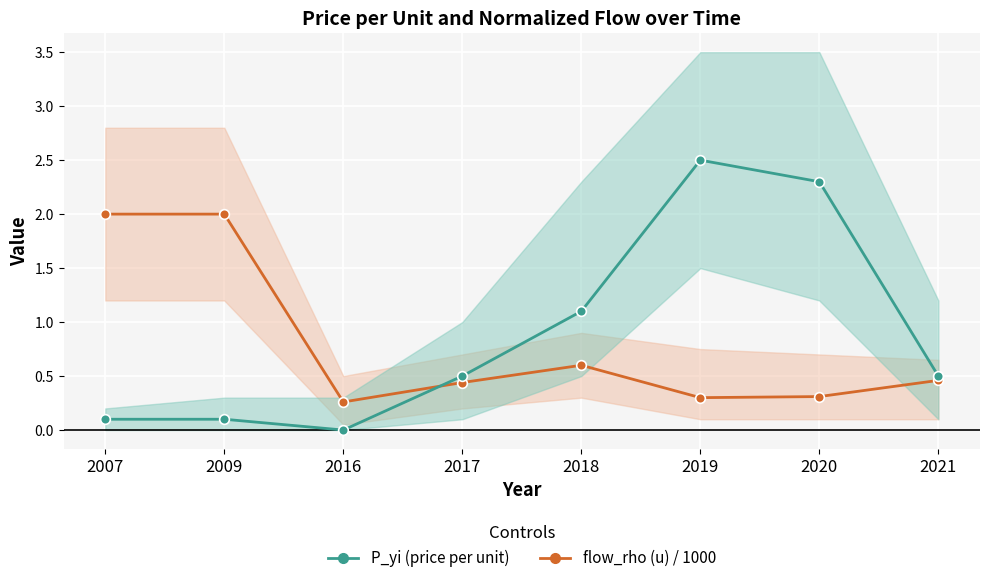

What is the value of the flow_rho (u) / 1000 point at the 8th from the left?

0.5